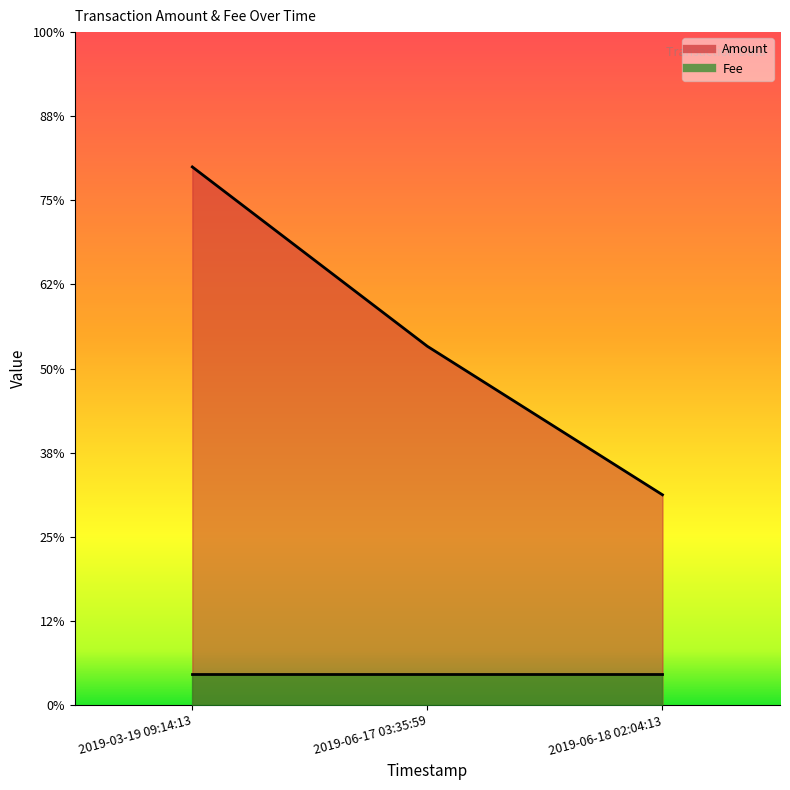

List the labels in order of value, smallest first.

2019-06-18 02:04:13, 2019-06-17 03:35:59, 2019-03-19 09:14:13